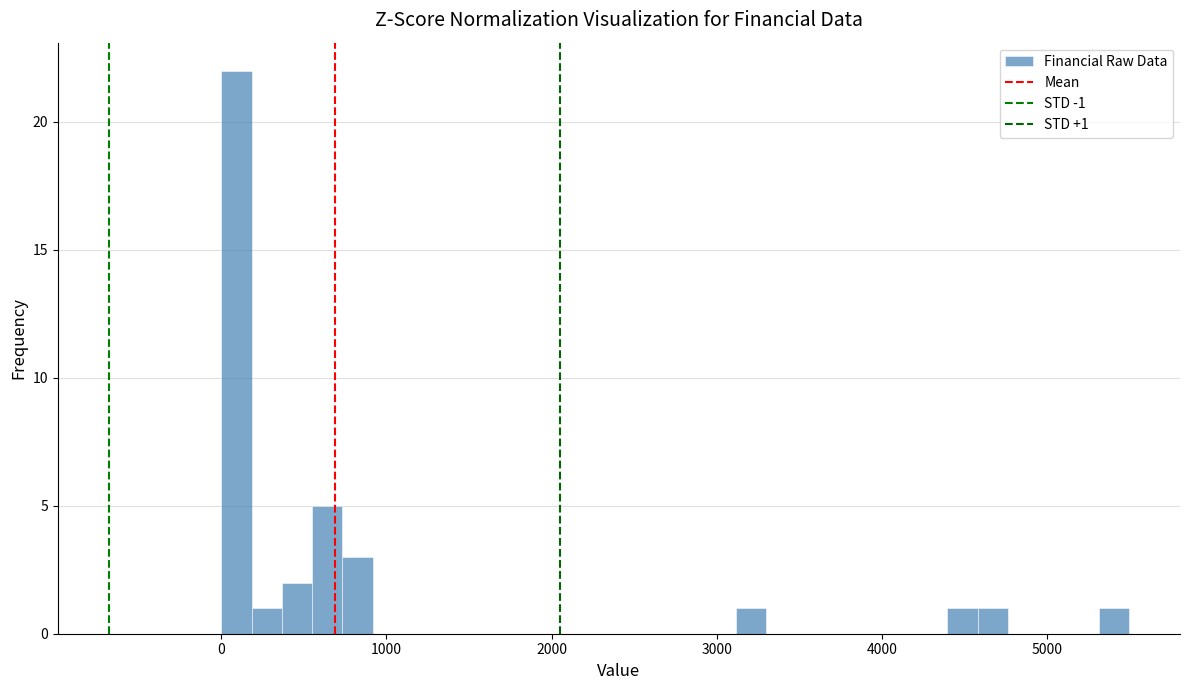

Around what value on the x-axis is the tallest bar? Give the approximate position of its centre, as read against the axis.

100